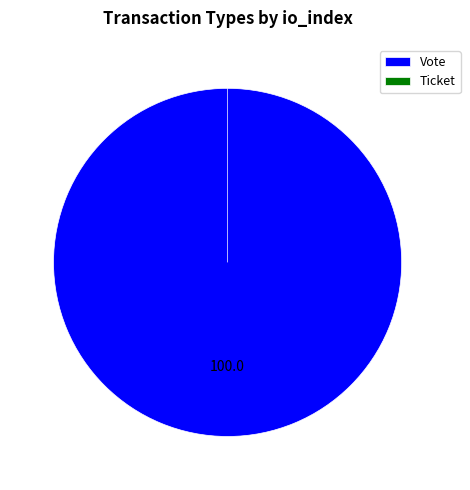

Is it true that Vote is 100% of the pie?

True